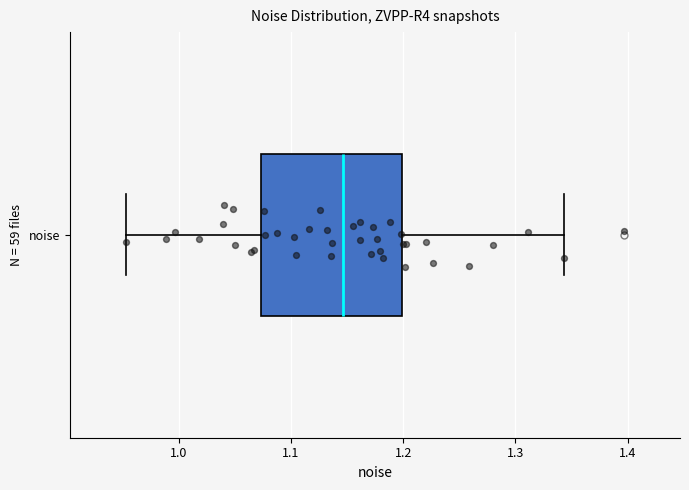

Read this box plot against the x-axis: the position of the median line, the range covered by the box, and the ends of both whiskers. The values are not printed on the chart, so give them approximately, as read against the axis.

median 1.15, box 1.07 to 1.20, whiskers 0.95 to 1.34